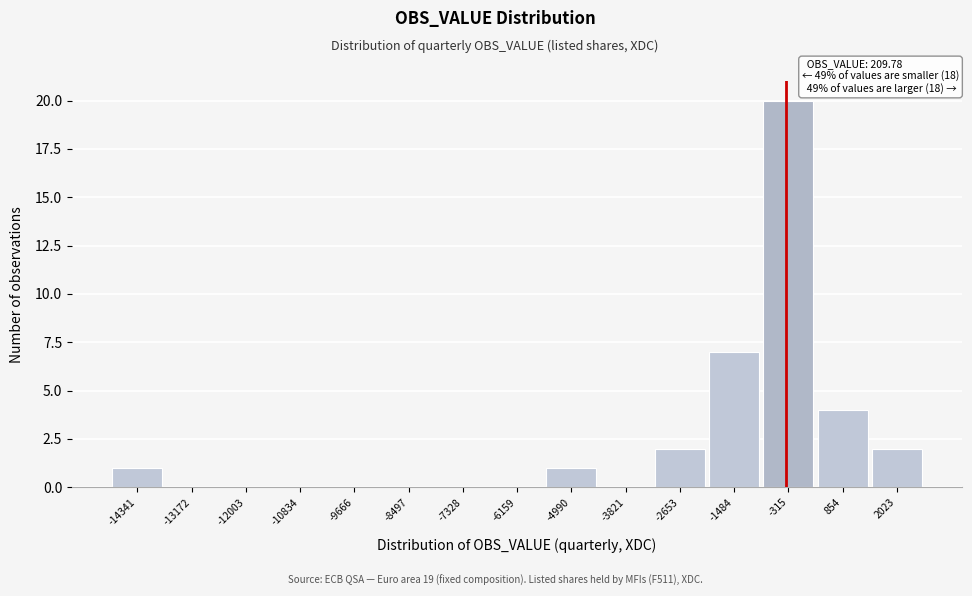

Reading left to right, list all the values displayed in this chart.

-14341=1	-13172=0	-12003=0	-10834=0	-9666=0	-8497=0	-7328=0	-6159=0	-4990=1	-3821=0	-2653=2	-1484=7	-315=20	854=4	2023=2